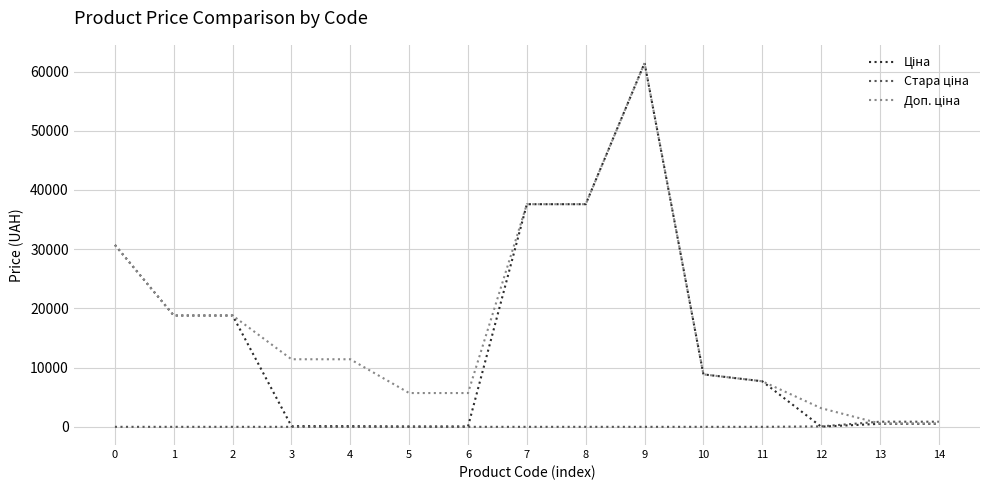

What is the maximum value shown in the chart?

61434.3